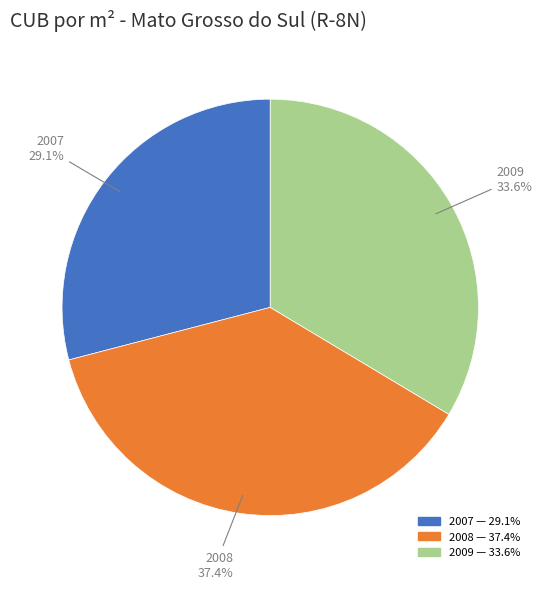

Count the number of slices in the pie.

3